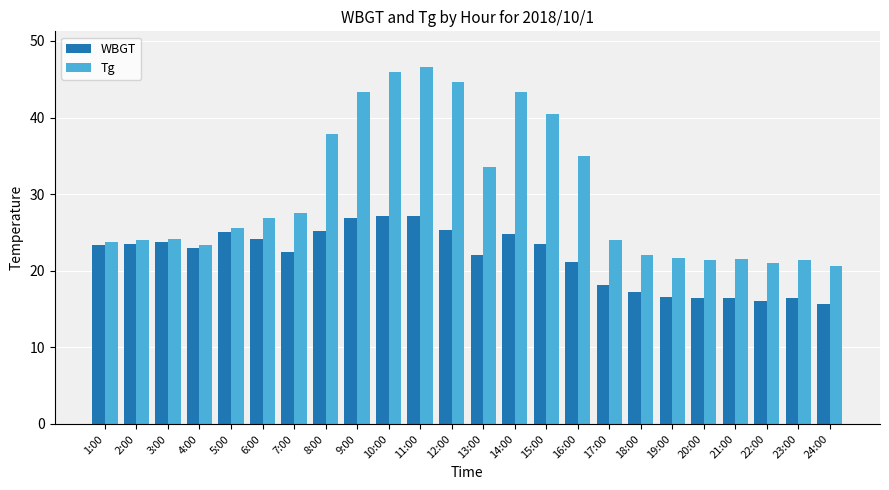

True or false: Tg has a value of 26.9 at 6:00.

True